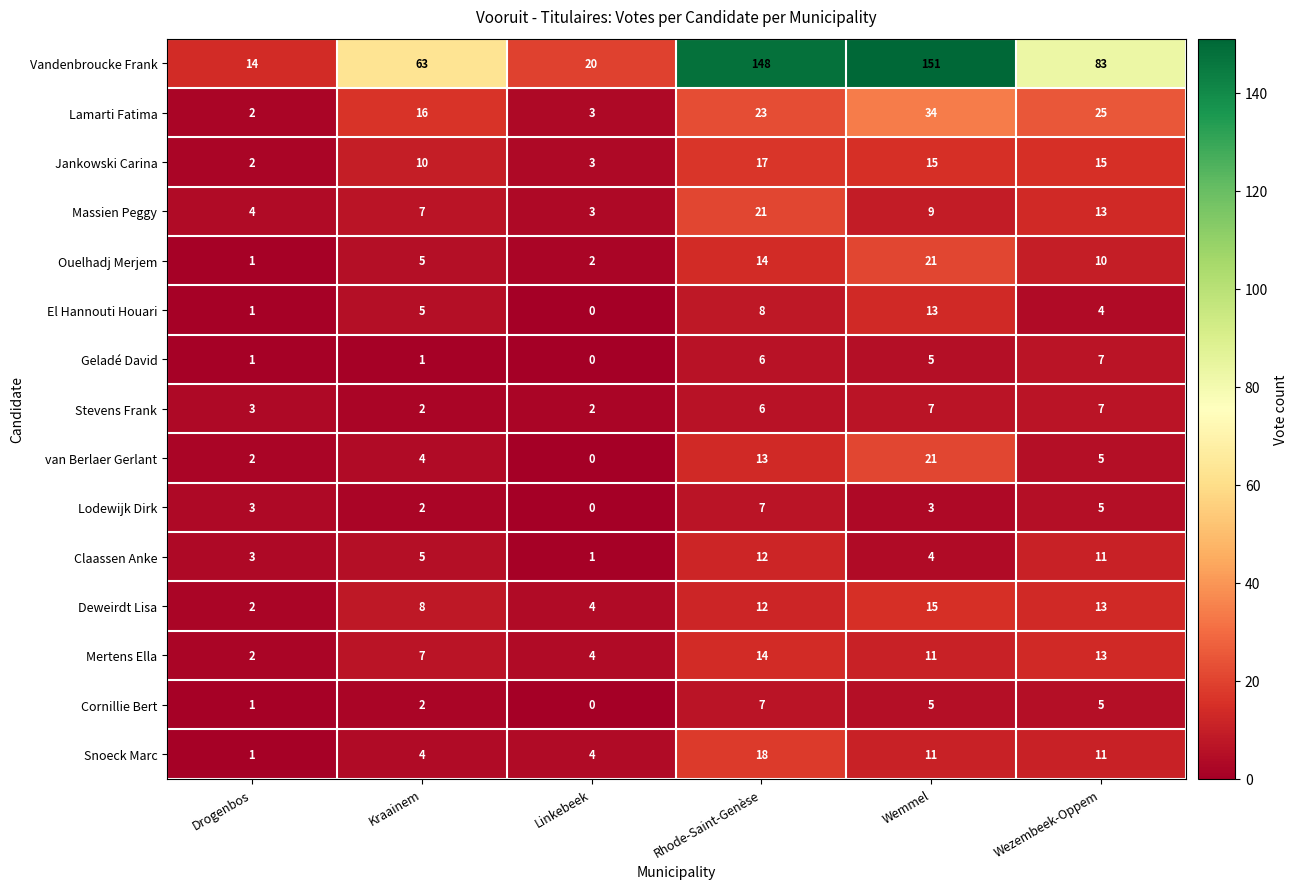

At how many categories does at least one series exceed 46?

4